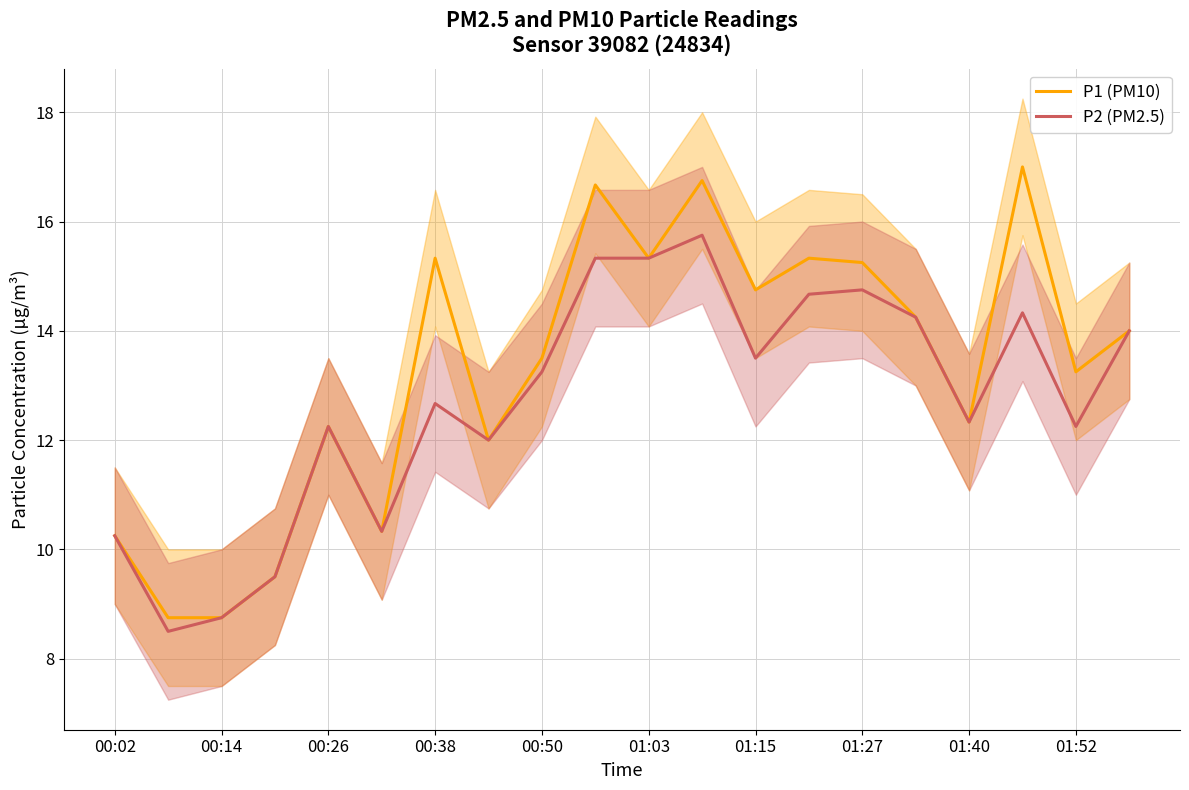

What is the maximum value for P1 (PM10)?

17.0